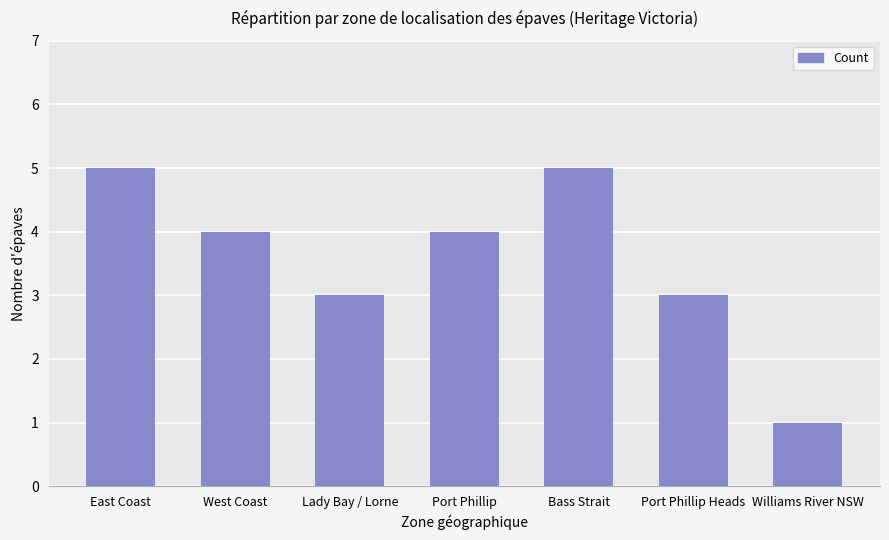

What is the maximum value shown in the chart?

5